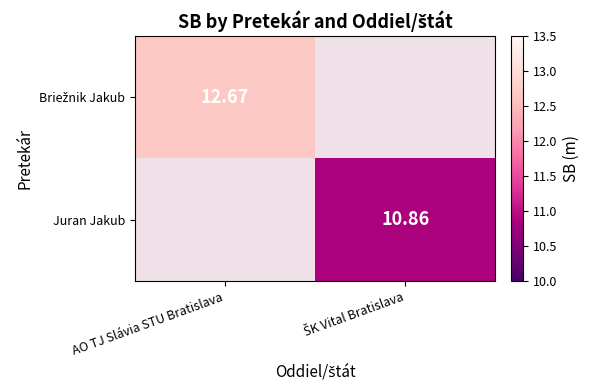

Rank the series at ŠK Vital Bratislava from lowest to highest value.

Briežnik Jakub, Juran Jakub